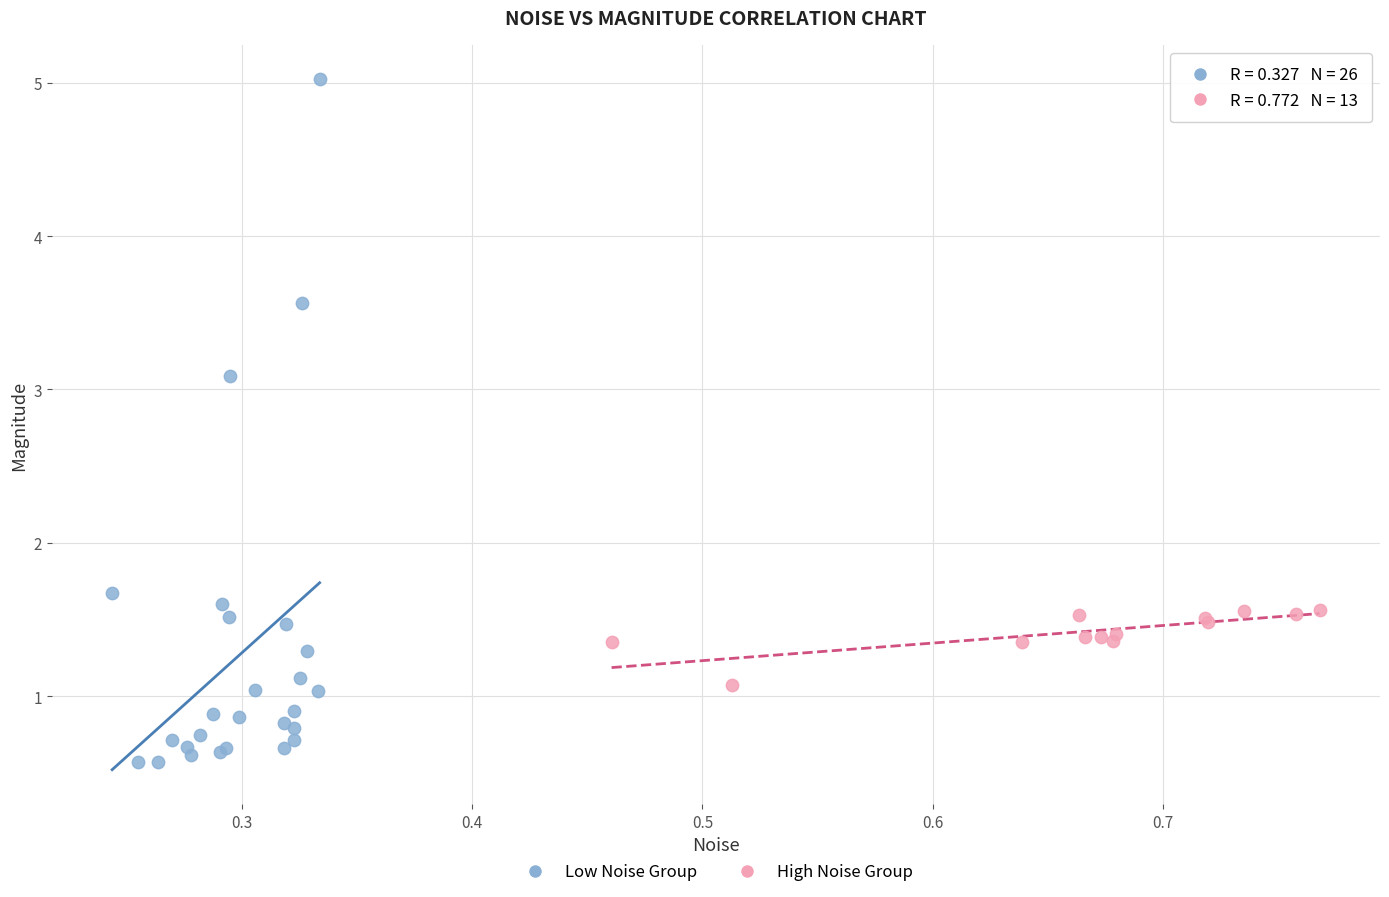

Which series reaches the maximum Y coordinate?

Low Noise Group